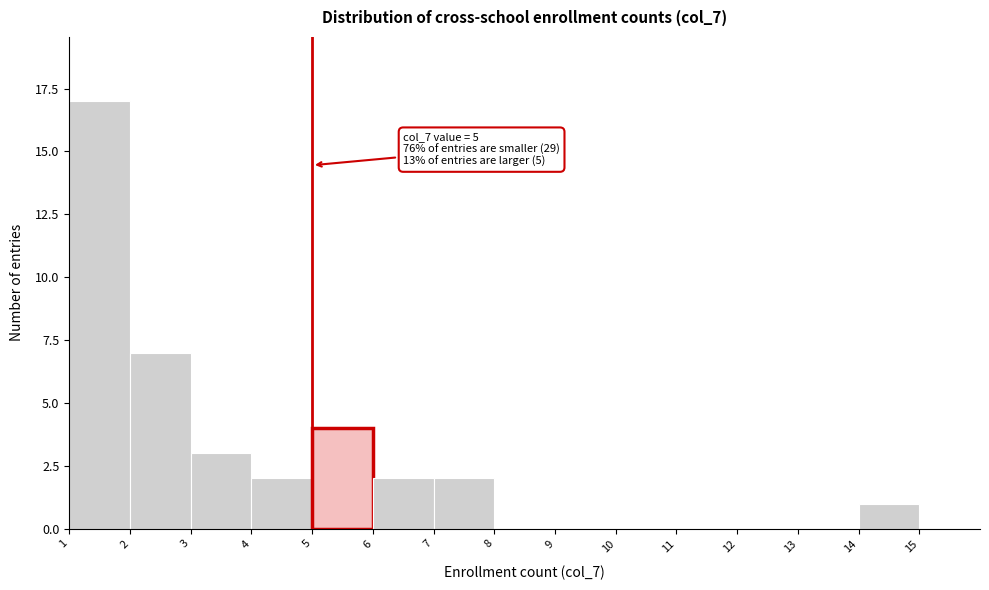

Over which range of the x-axis is the bar tallest?

1 to 2